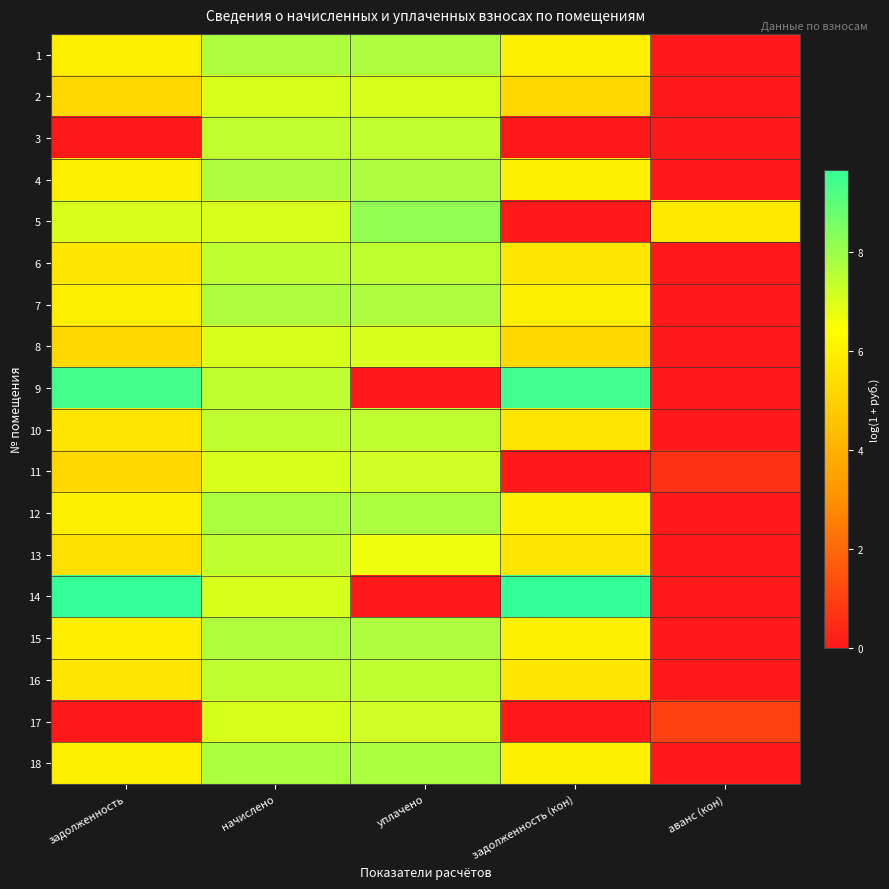

Reading left to right, list all the values displayed in this chart.

1: задолженность=5.9	начислено=7.7	уплачено=7.7	задолженность (кон)=5.9	аванс (кон)=0.0
2: задолженность=5.2	начислено=7.0	уплачено=7.0	задолженность (кон)=5.2	аванс (кон)=0.0
3: задолженность=0.0	начислено=7.4	уплачено=7.4	задолженность (кон)=0.0	аванс (кон)=0.0
4: задолженность=5.9	начислено=7.7	уплачено=7.7	задолженность (кон)=5.9	аванс (кон)=0.0
5: задолженность=7.0	начислено=7.0	уплачено=8.2	задолженность (кон)=0.0	аванс (кон)=5.8
6: задолженность=5.7	начислено=7.5	уплачено=7.5	задолженность (кон)=5.7	аванс (кон)=0.0
7: задолженность=5.9	начислено=7.7	уплачено=7.7	задолженность (кон)=5.9	аванс (кон)=0.0
8: задолженность=5.2	начислено=7.0	уплачено=7.0	задолженность (кон)=5.2	аванс (кон)=0.0
9: задолженность=9.4	начислено=7.5	уплачено=0.0	задолженность (кон)=9.4	аванс (кон)=0.0
10: задолженность=5.6	начислено=7.4	уплачено=7.4	задолженность (кон)=5.6	аванс (кон)=0.0
11: задолженность=5.2	начислено=7.0	уплачено=7.2	задолженность (кон)=0.0	аванс (кон)=0.6
12: задолженность=6.0	начислено=7.8	уплачено=7.8	задолженность (кон)=6.0	аванс (кон)=0.0
13: задолженность=5.5	начислено=7.4	уплачено=6.7	задолженность (кон)=5.6	аванс (кон)=0.0
14: задолженность=9.6	начислено=7.0	уплачено=0.0	задолженность (кон)=9.7	аванс (кон)=0.0
15: задолженность=5.9	начислено=7.7	уплачено=7.7	задолженность (кон)=5.9	аванс (кон)=0.0
16: задолженность=5.7	начислено=7.5	уплачено=7.5	задолженность (кон)=5.7	аванс (кон)=0.0
17: задолженность=0.0	начислено=7.0	уплачено=7.2	задолженность (кон)=0.0	аванс (кон)=1.0
18: задолженность=6.0	начислено=7.8	уплачено=7.8	задолженность (кон)=6.0	аванс (кон)=0.0